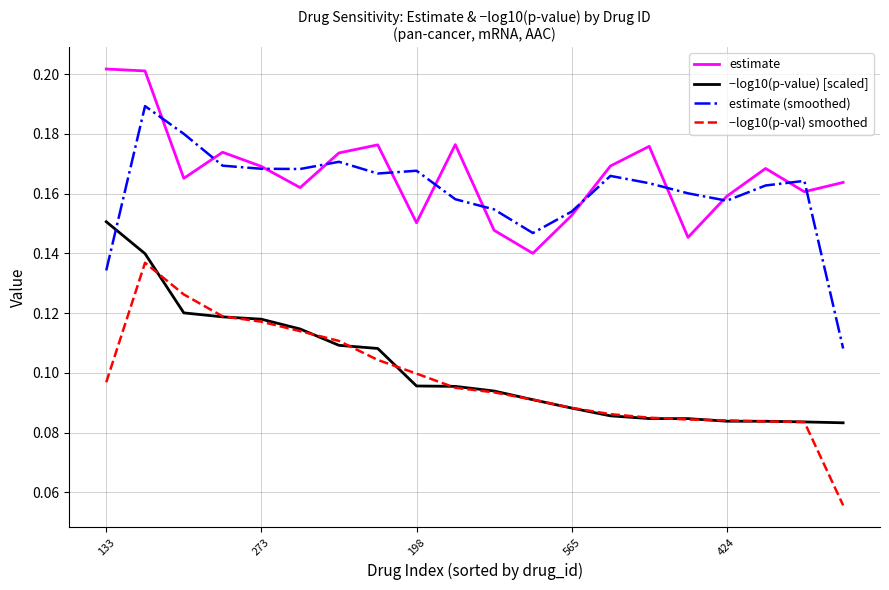

Rank the series by their maximum value, from lowest to highest.

−log10(p-val) smoothed, −log10(p-value) [scaled], estimate (smoothed), estimate